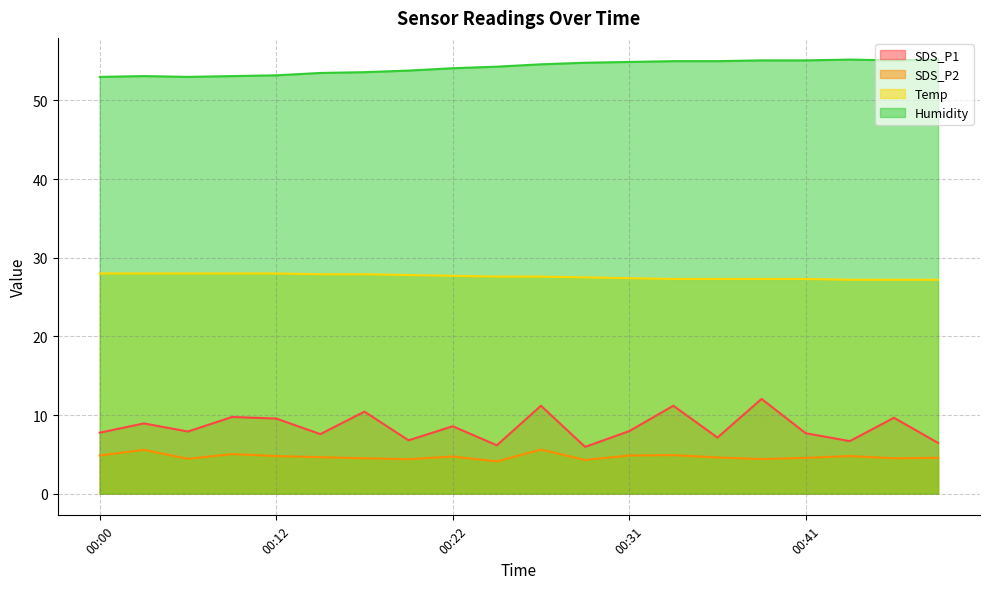

What is the minimum value for SDS_P1?

6.0